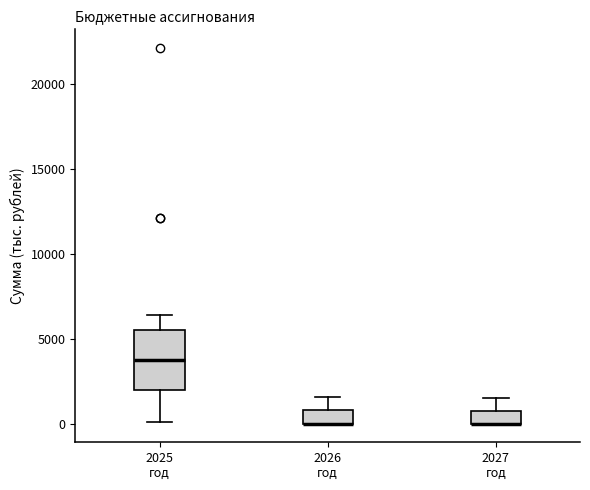

Where is the lower edge of the box for 2027 год on the y-axis? The values are not printed on the chart, so give them approximately, as read against the axis.

0